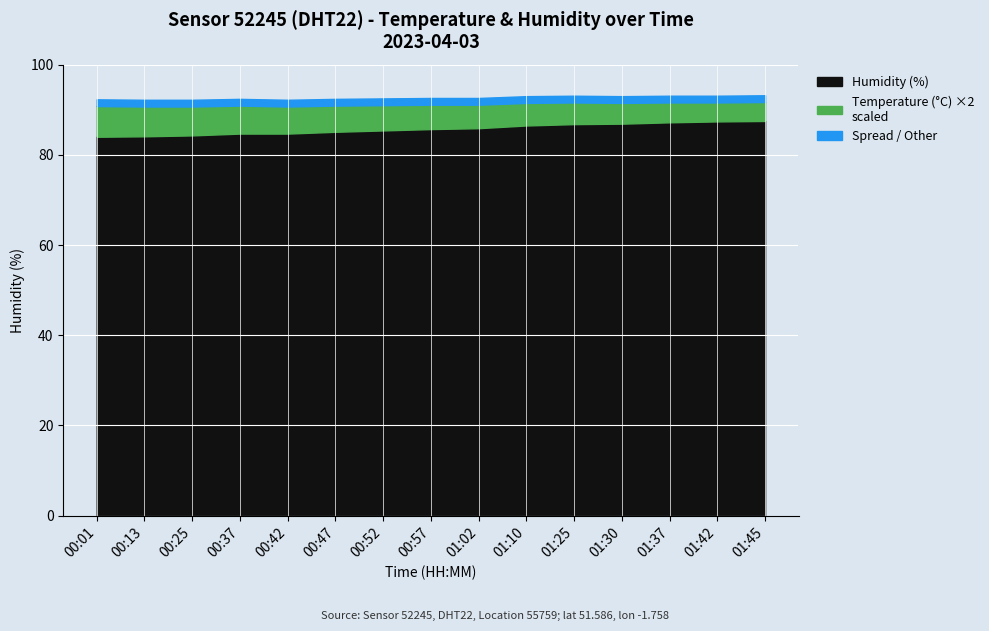

What is the label of the 2nd point from the right?

01:42